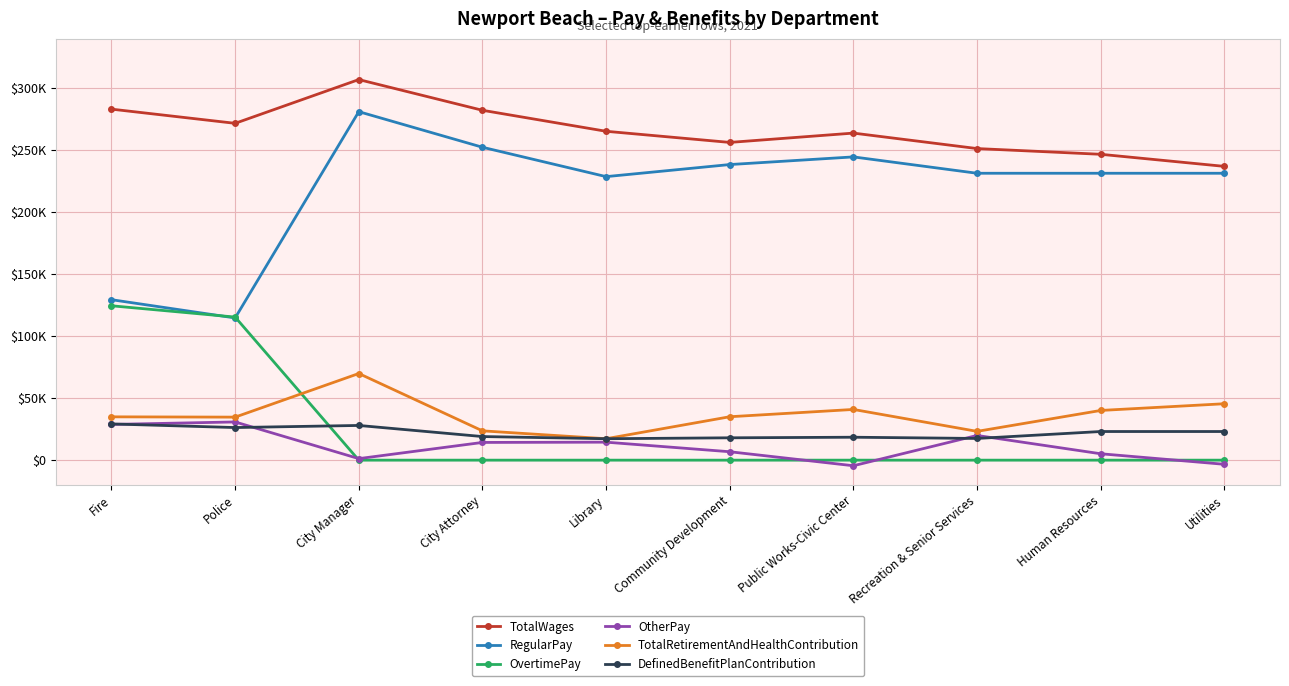

What is the label of the 9th point from the right?

Police